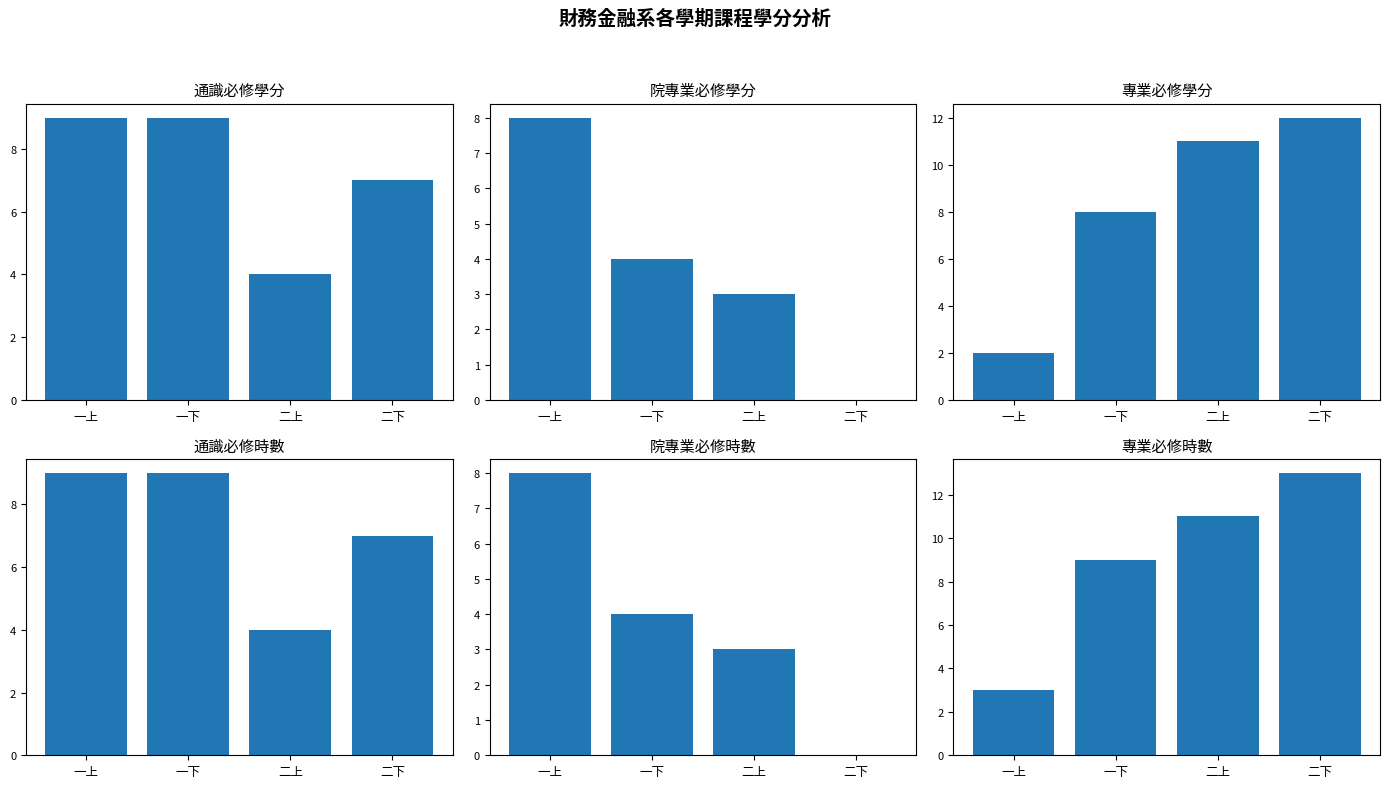

True or false: 通識必修 has a value of 2 at 二上.

False